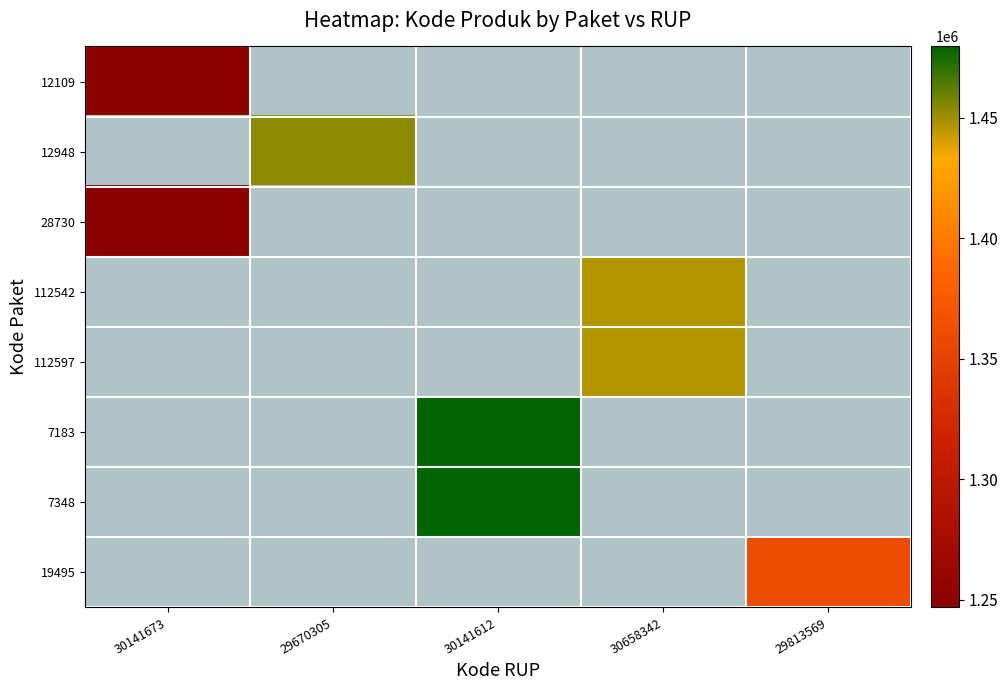

Count the number of categories in the chart.

5